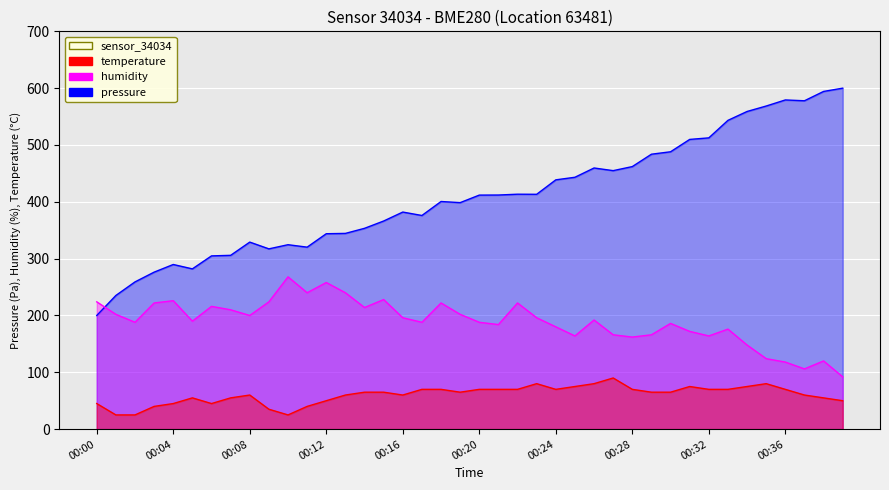

Where does the temperature series first go above 64?

00:14